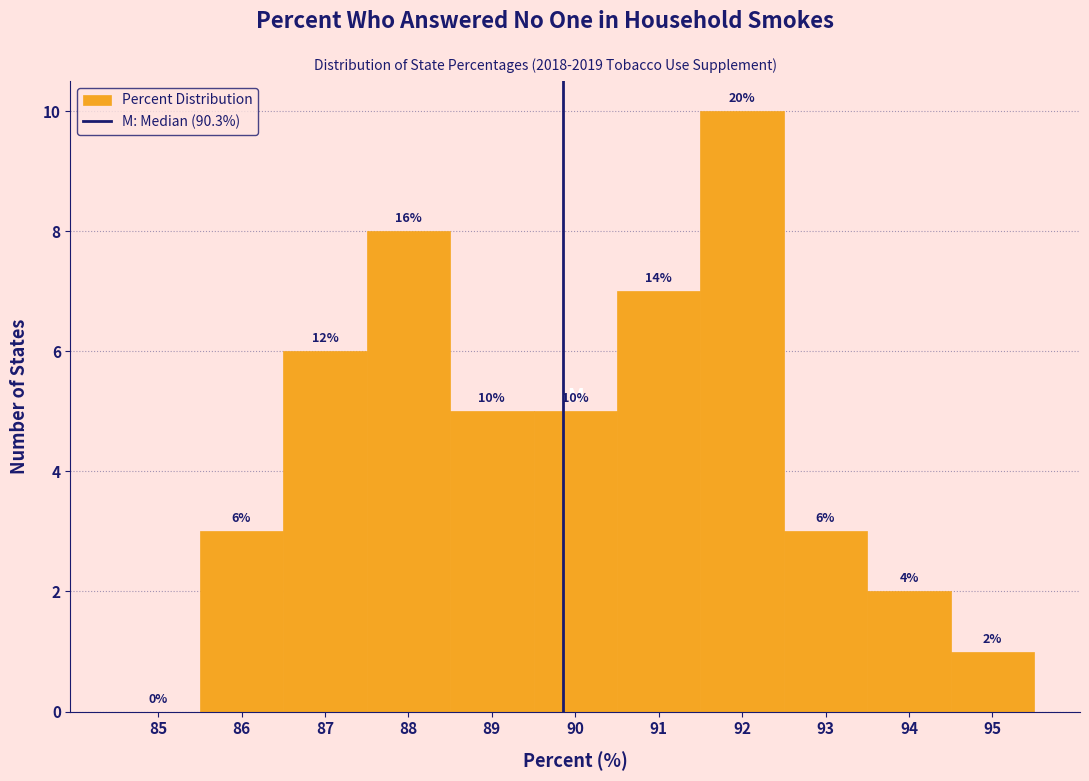

Reading left to right, extract all data points from this chart.

85=0	86=3	87=6	88=8	89=5	90=5	91=7	92=10	93=3	94=2	95=1